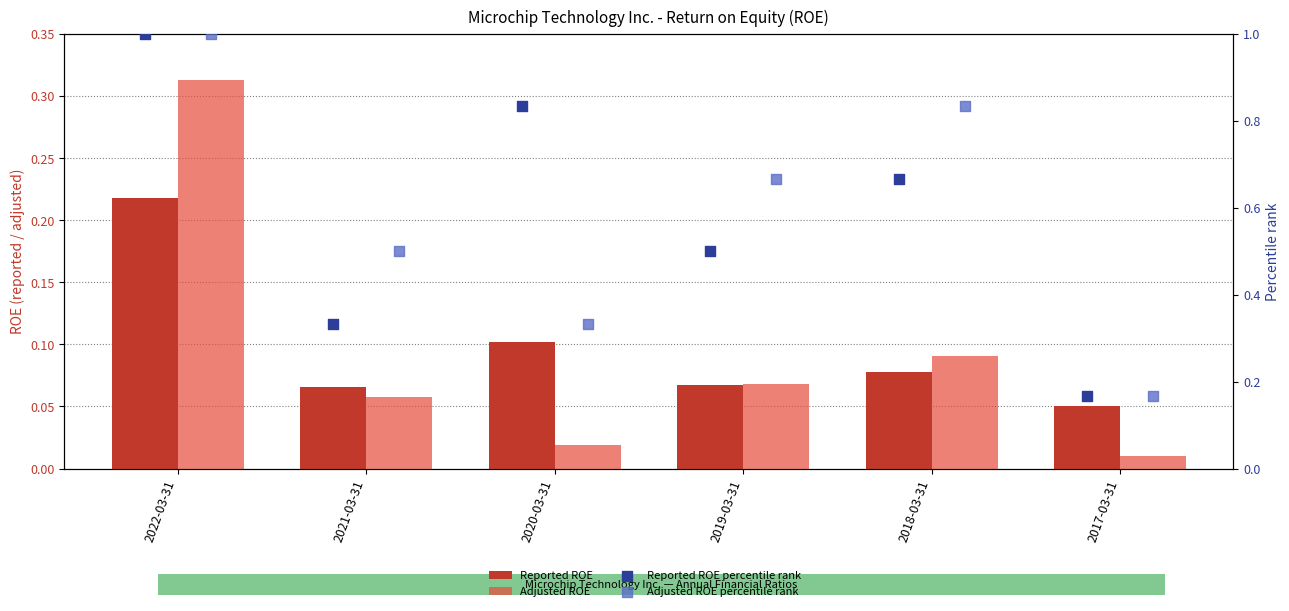

What are all the series names shown in the legend?

Reported ROE, Adjusted ROE, Reported ROE percentile rank, Adjusted ROE percentile rank